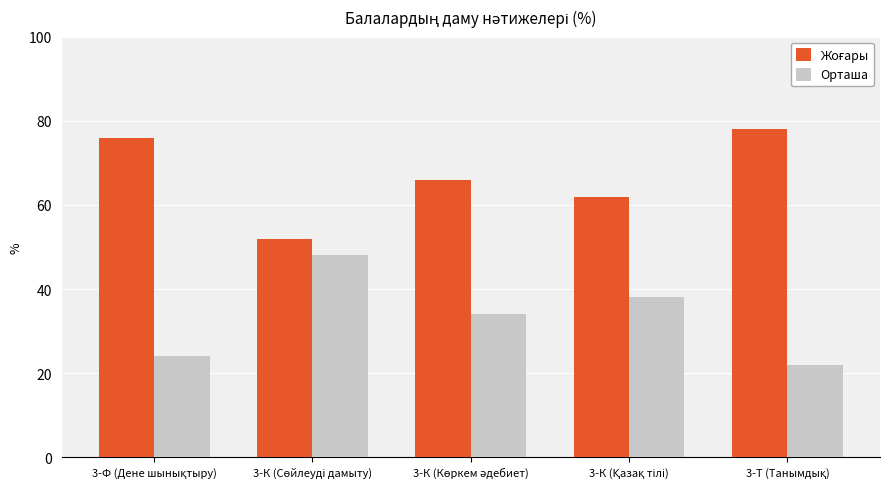

What is the sum of all Орташа values?

166